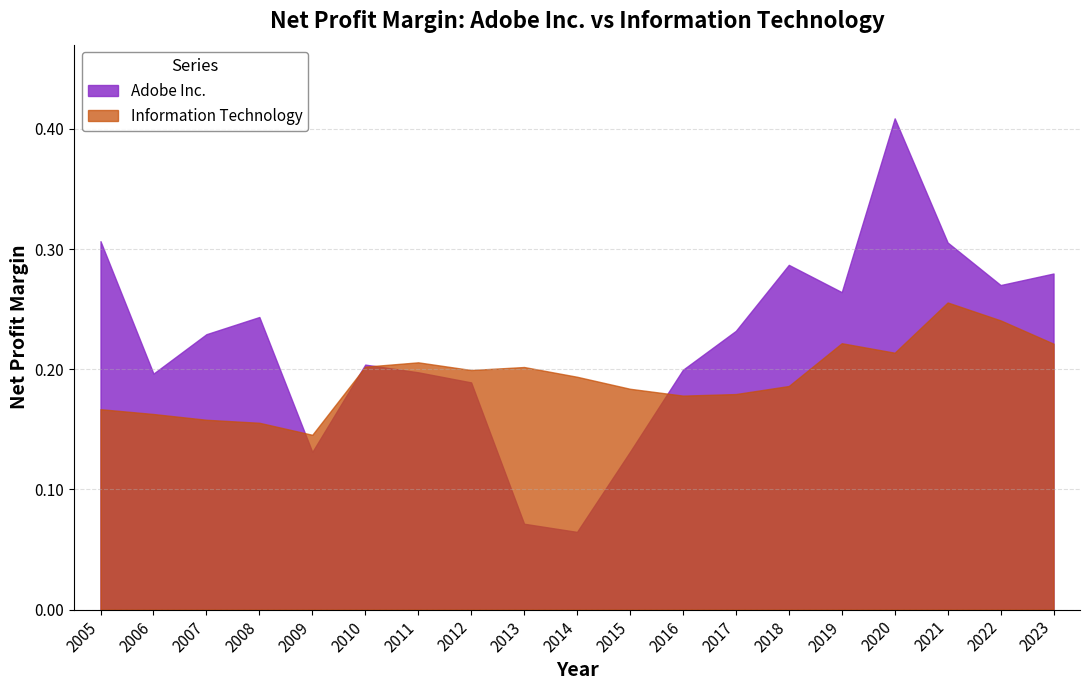

What is the total value across all series at 2011?

0.4